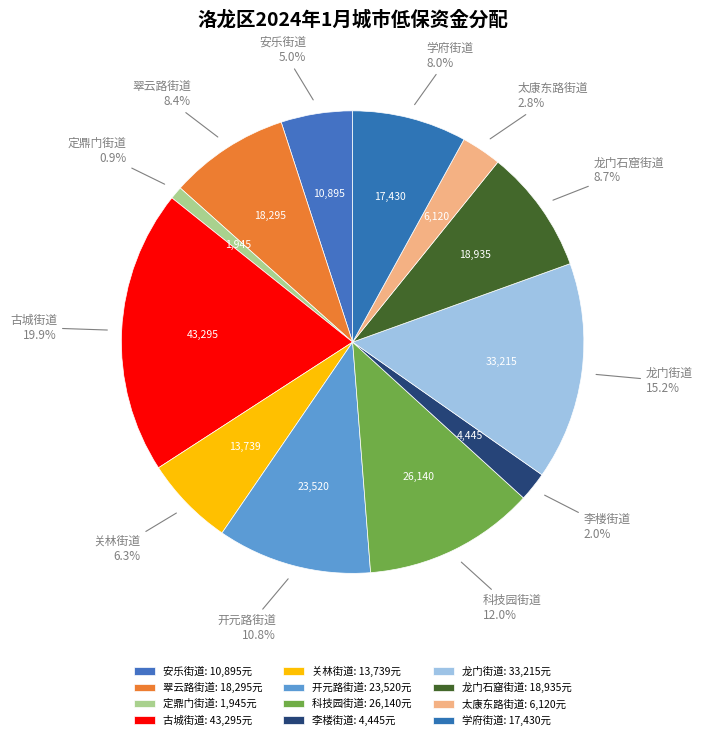

How much of the chart is everything except 龙门石窟街道?

91.3%